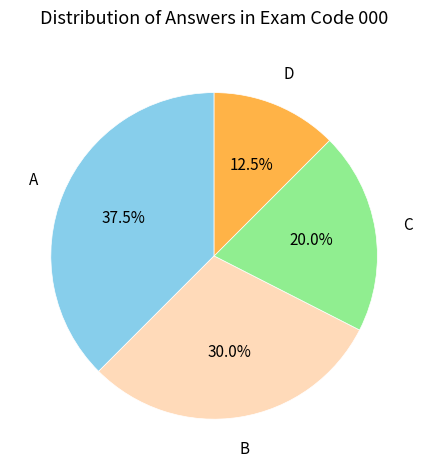

Combined, do B and A account for over 50%?

Yes